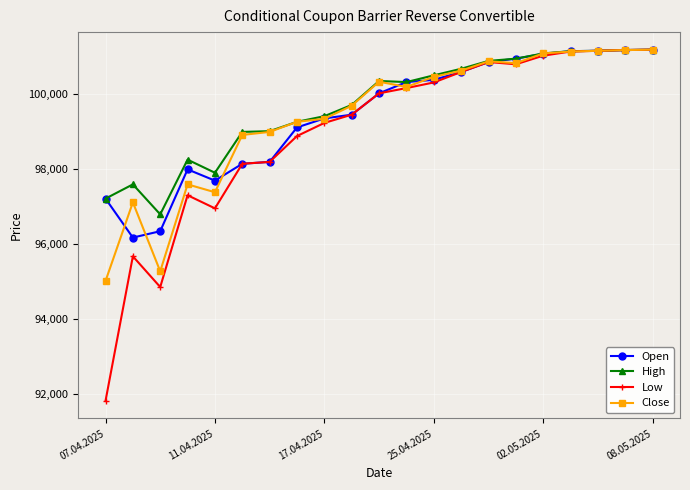

What are all the series names shown in the legend?

Open, High, Low, Close